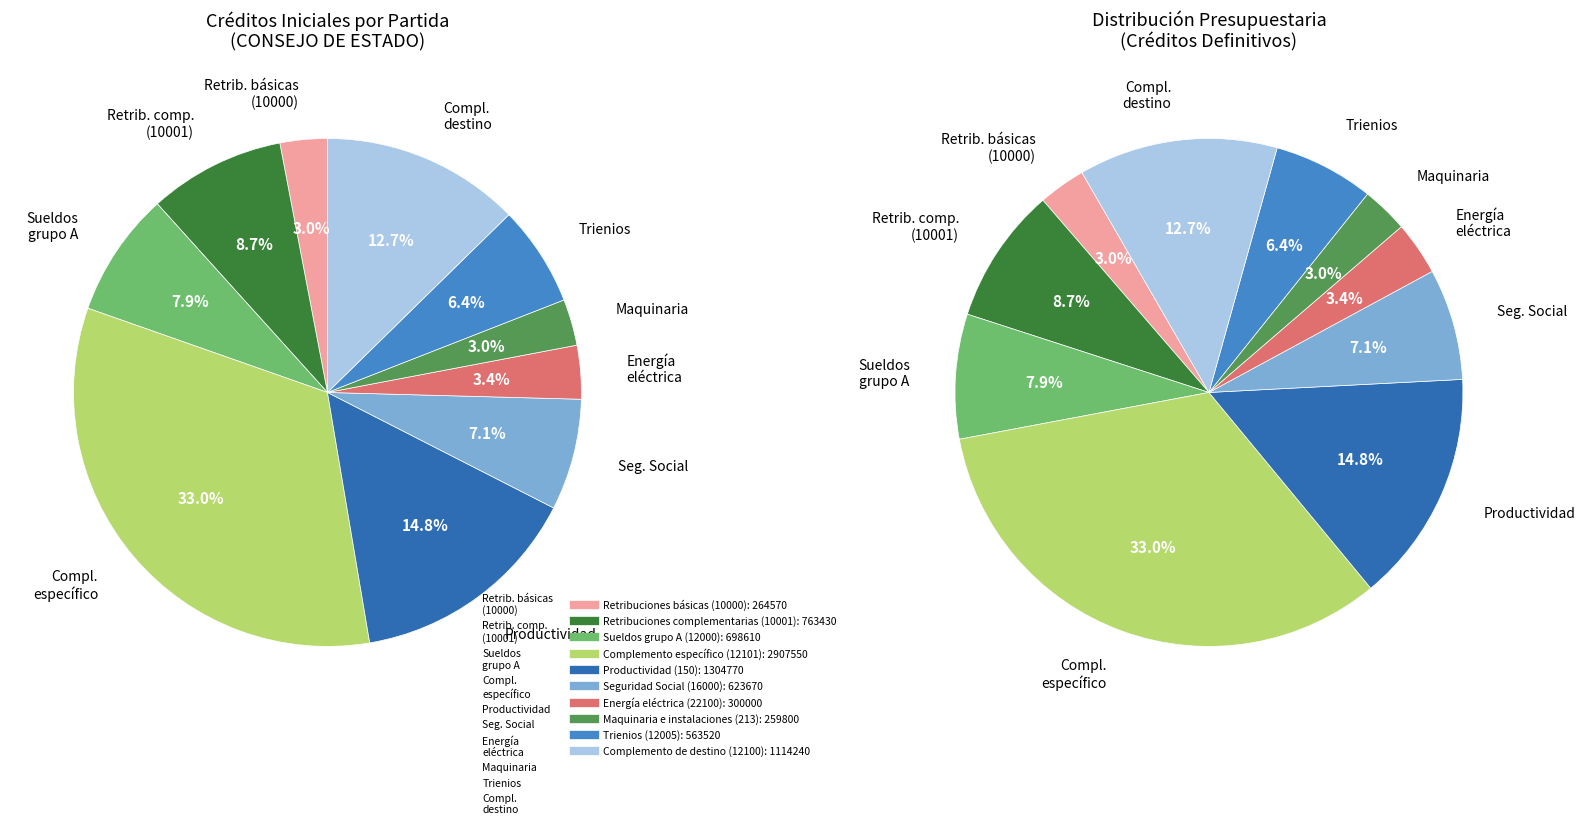

To the nearest percent, what is the difference between the largest and smallest slice percentages?

30%